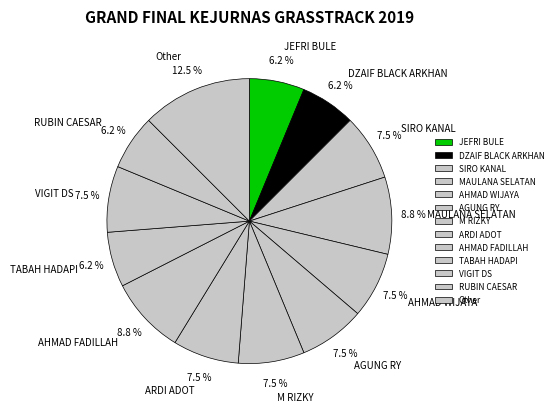

How many segments does this pie chart have?

13